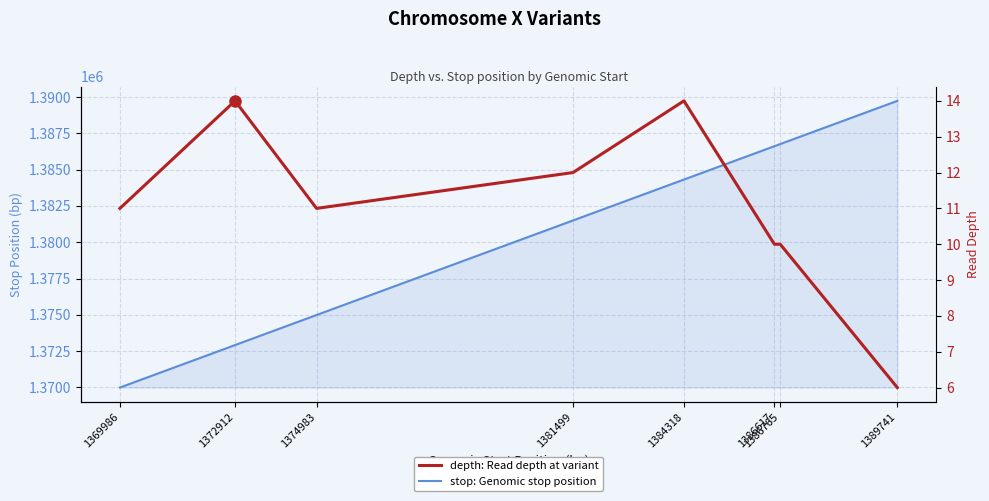

Reading left to right, list all the values displayed in this chart.

stop: Genomic stop position: 1369986=1369987	1372912=1372913	1374983=1374984	1381499=1381500	1384318=1384319	1386617=1386618	1386765=1386766	1389741=1389742
depth: Read depth at variant: 1369986=11	1372912=14	1374983=11	1381499=12	1384318=14	1386617=10	1386765=10	1389741=6